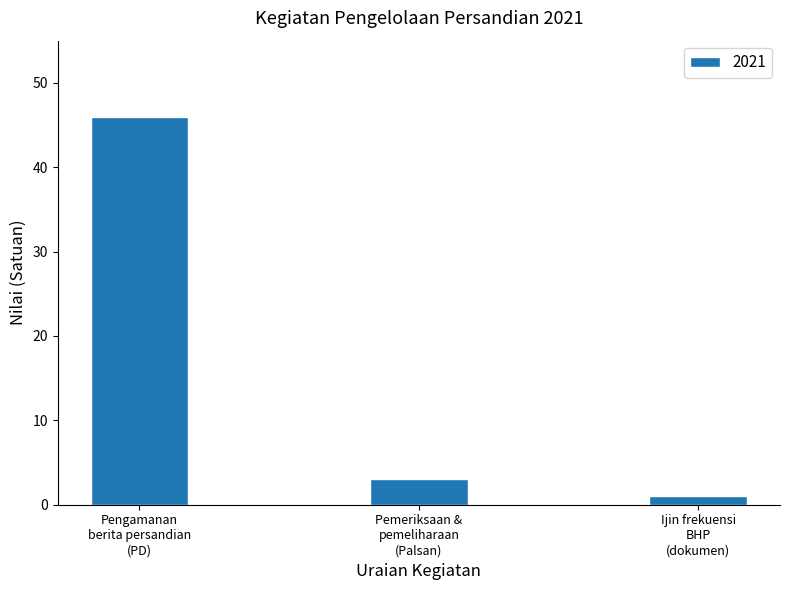

List the labels in order of value, smallest first.

Ijin frekuensi
BHP
(dokumen), Pemeriksaan &
pemeliharaan
(Palsan), Pengamanan
berita persandian
(PD)